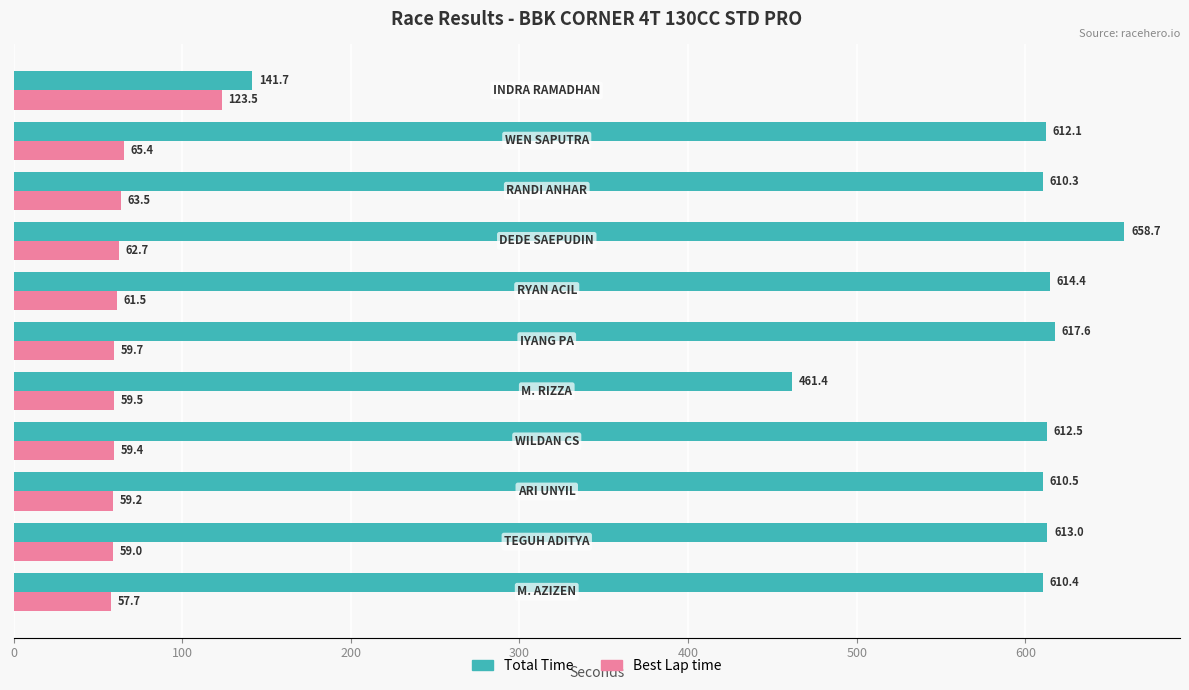

Which series has the widest spread of values?

Total Time